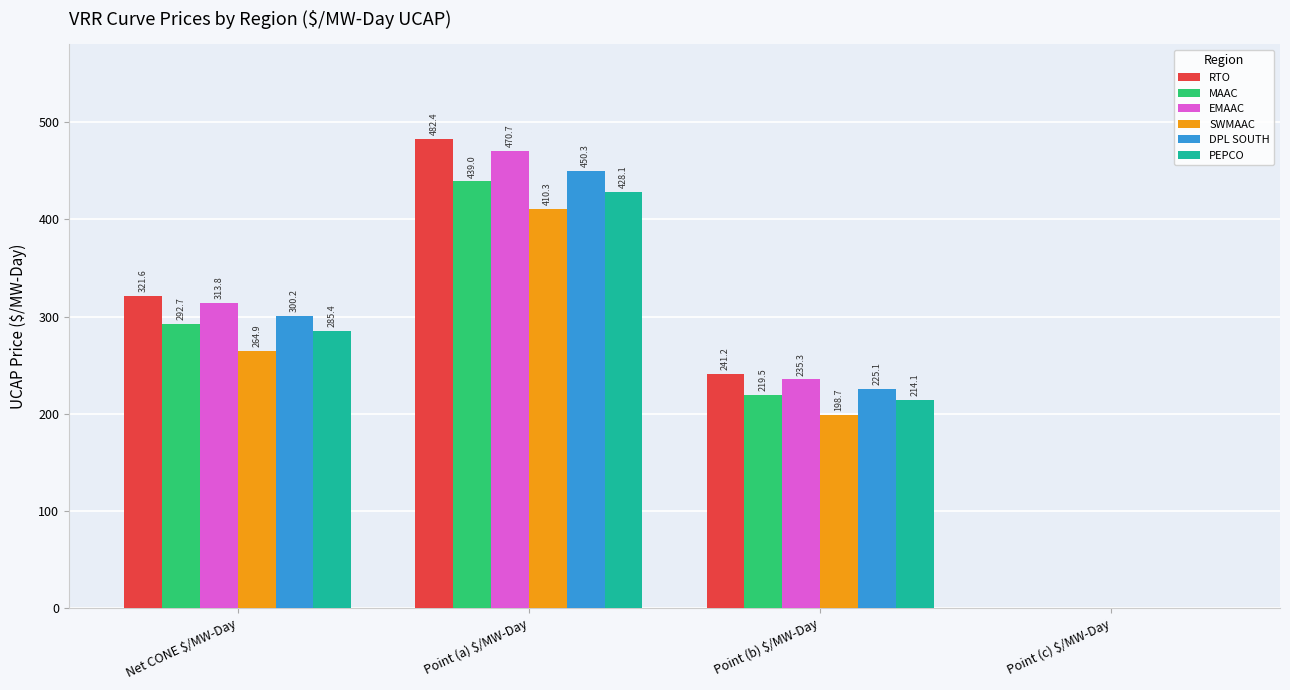

How many values in RTO are above zero?

3